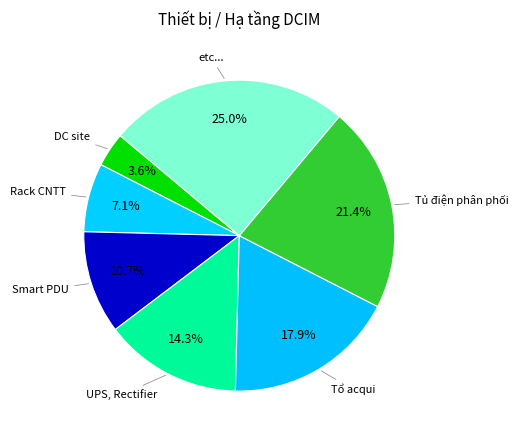

Combined, do UPS, Rectifier and Smart PDU account for over 50%?

No